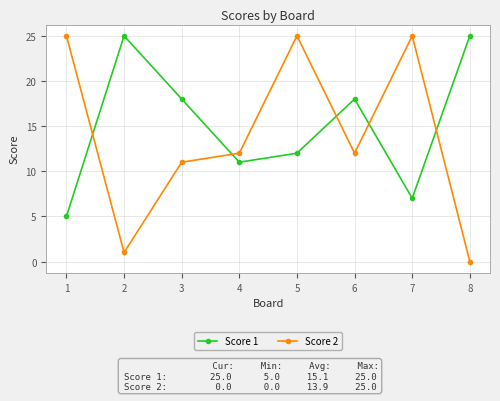

Reading left to right, transcribe all the data shown in this chart.

Score 1: 5	25	18	11	12	18	7	25
Score 2: 25	1	11	12	25	12	25	0